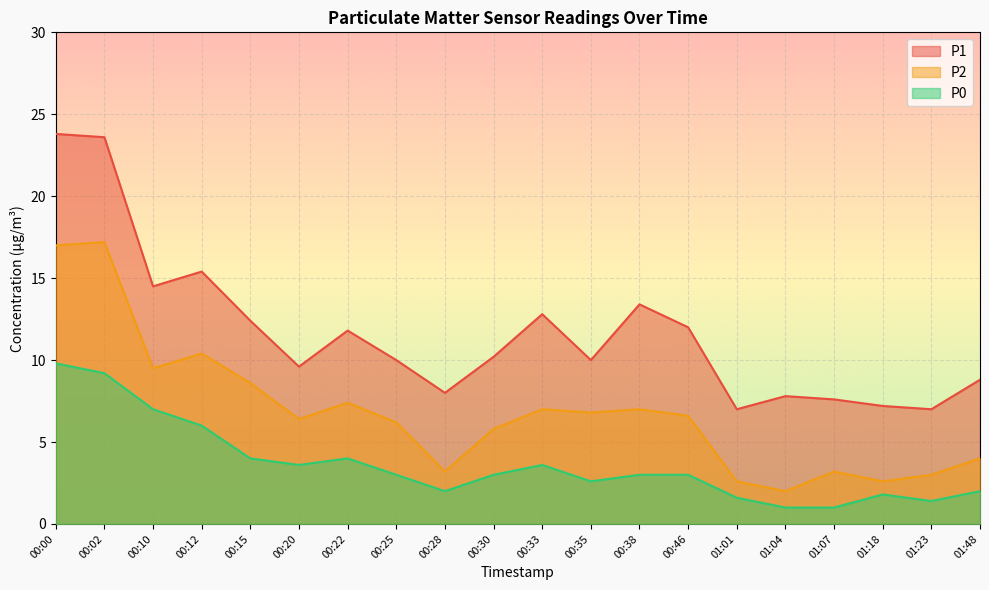

The value of P1 at 00:30 is 10.2. True or false?

True